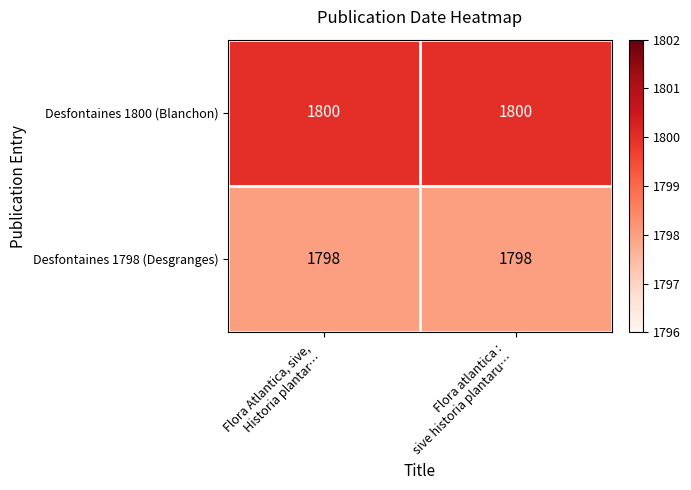

At Flora Atlantica, sive,
Historia plantar…, list the series in order from smallest to largest.

Desfontaines 1798 (Desgranges), Desfontaines 1800 (Blanchon)